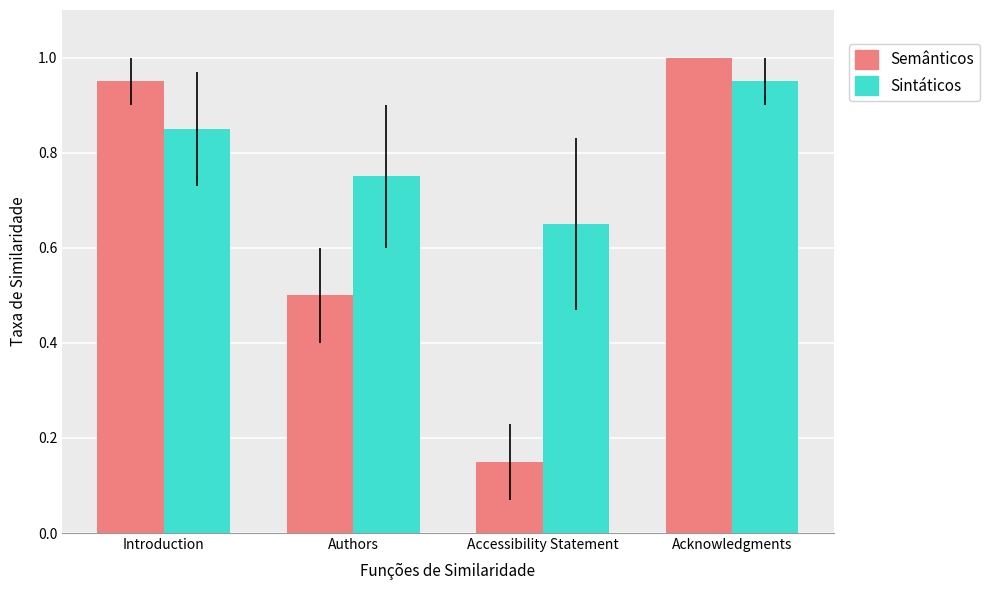

At how many categories does at least one series exceed 0?

4